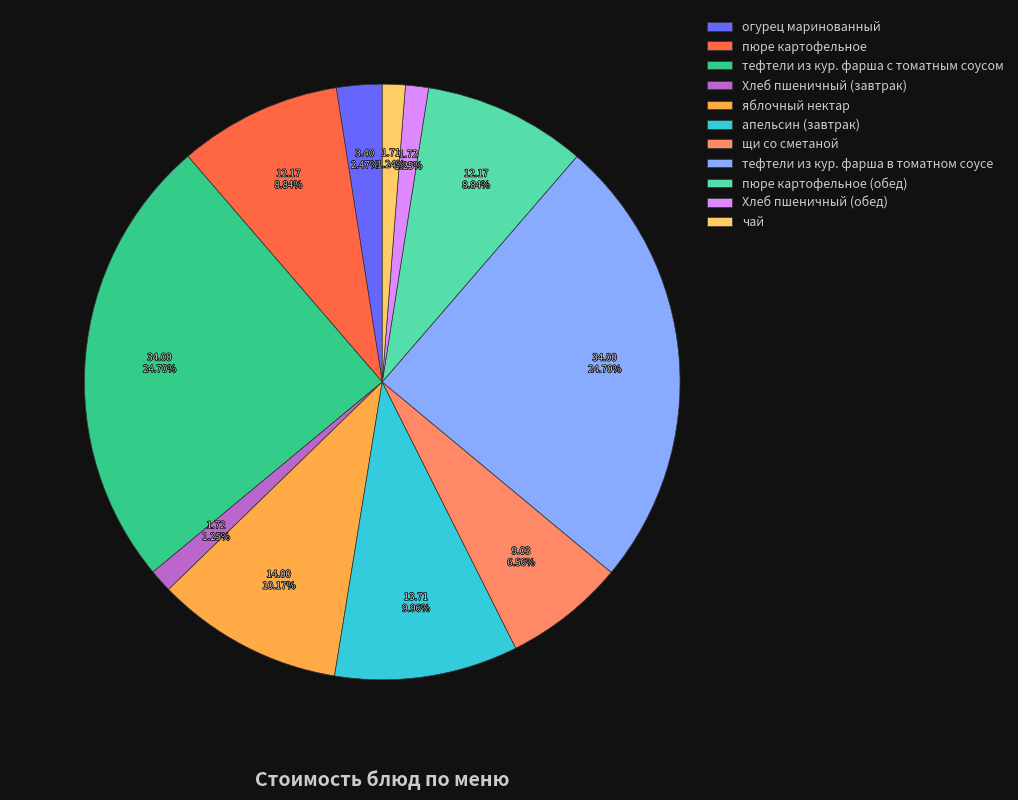

Between яблочный нектар and Хлеб пшеничный (обед), which is larger?

яблочный нектар